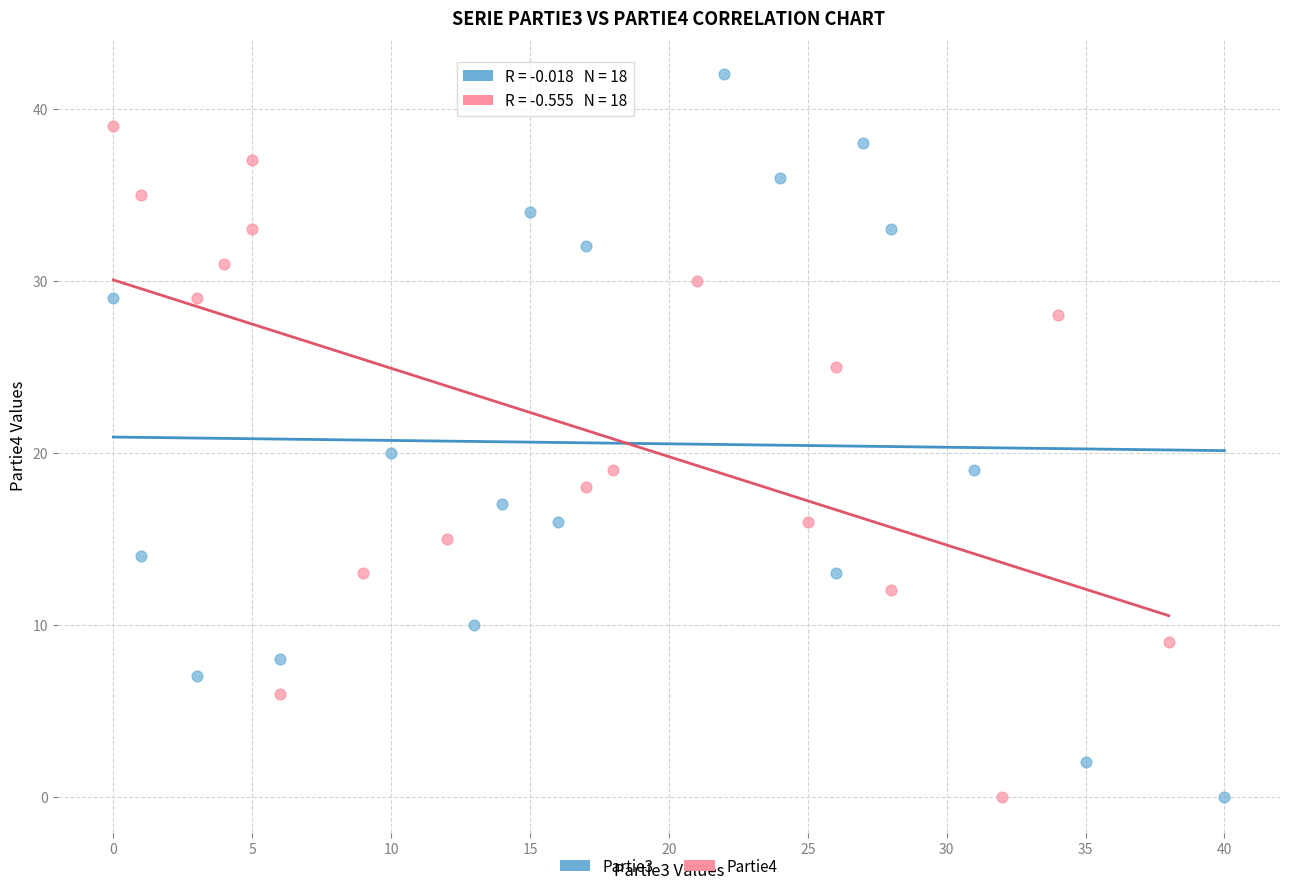

Which series contains the highest Y value?

Partie3